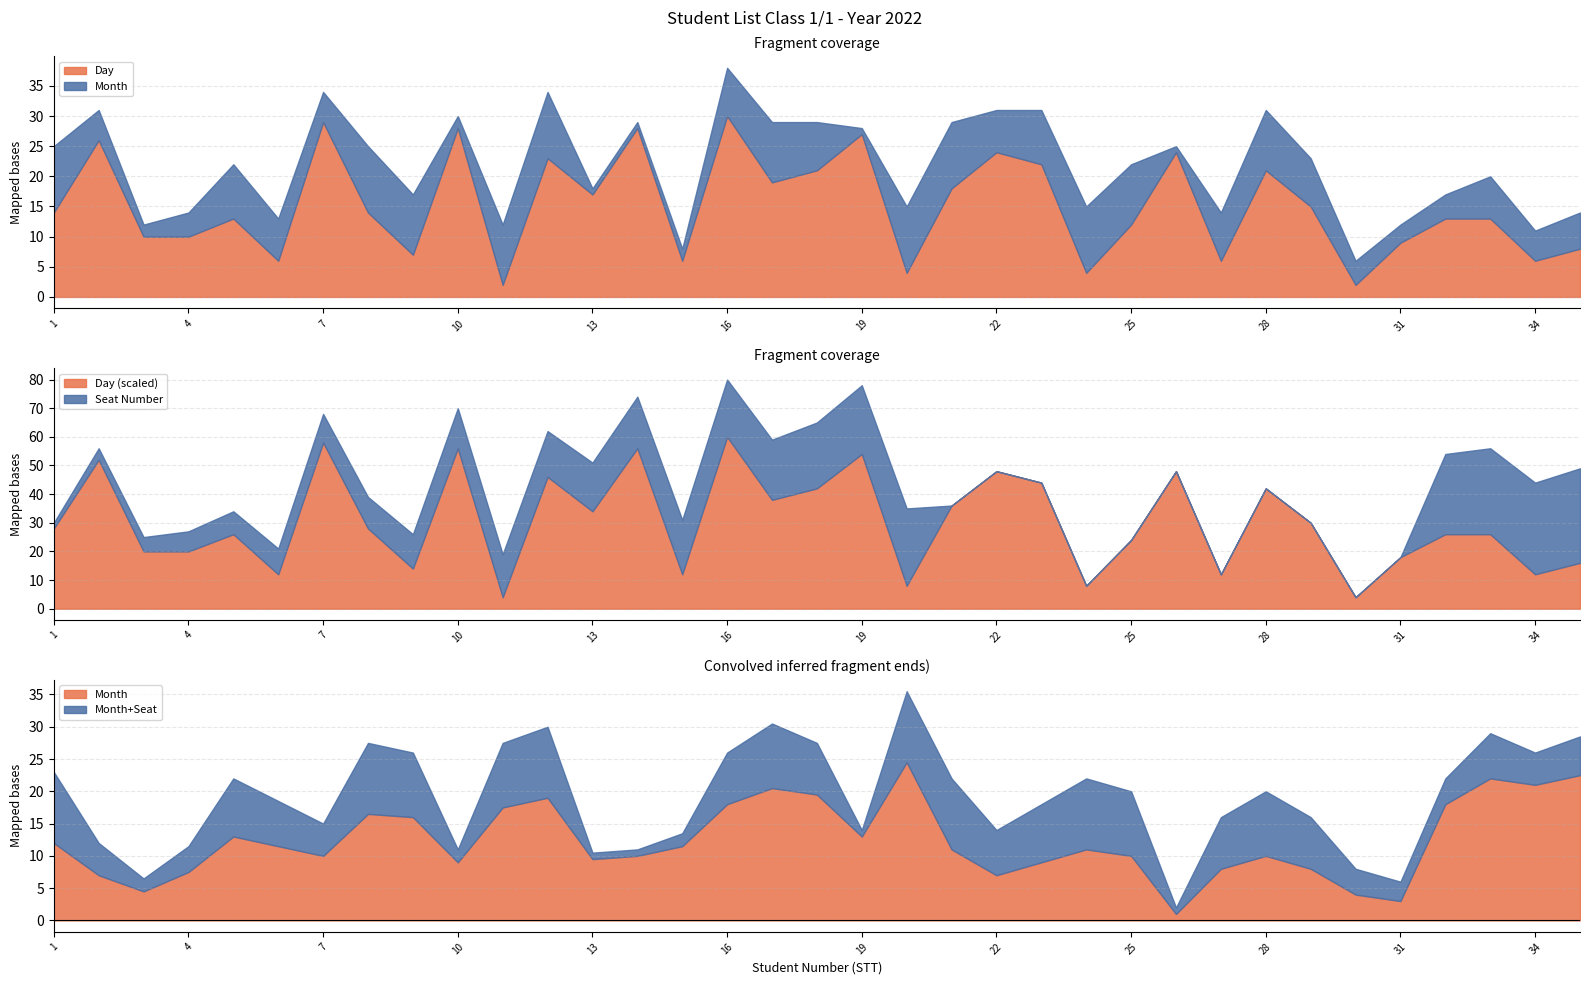

At which label does Day (scaled) reach its peak?

16